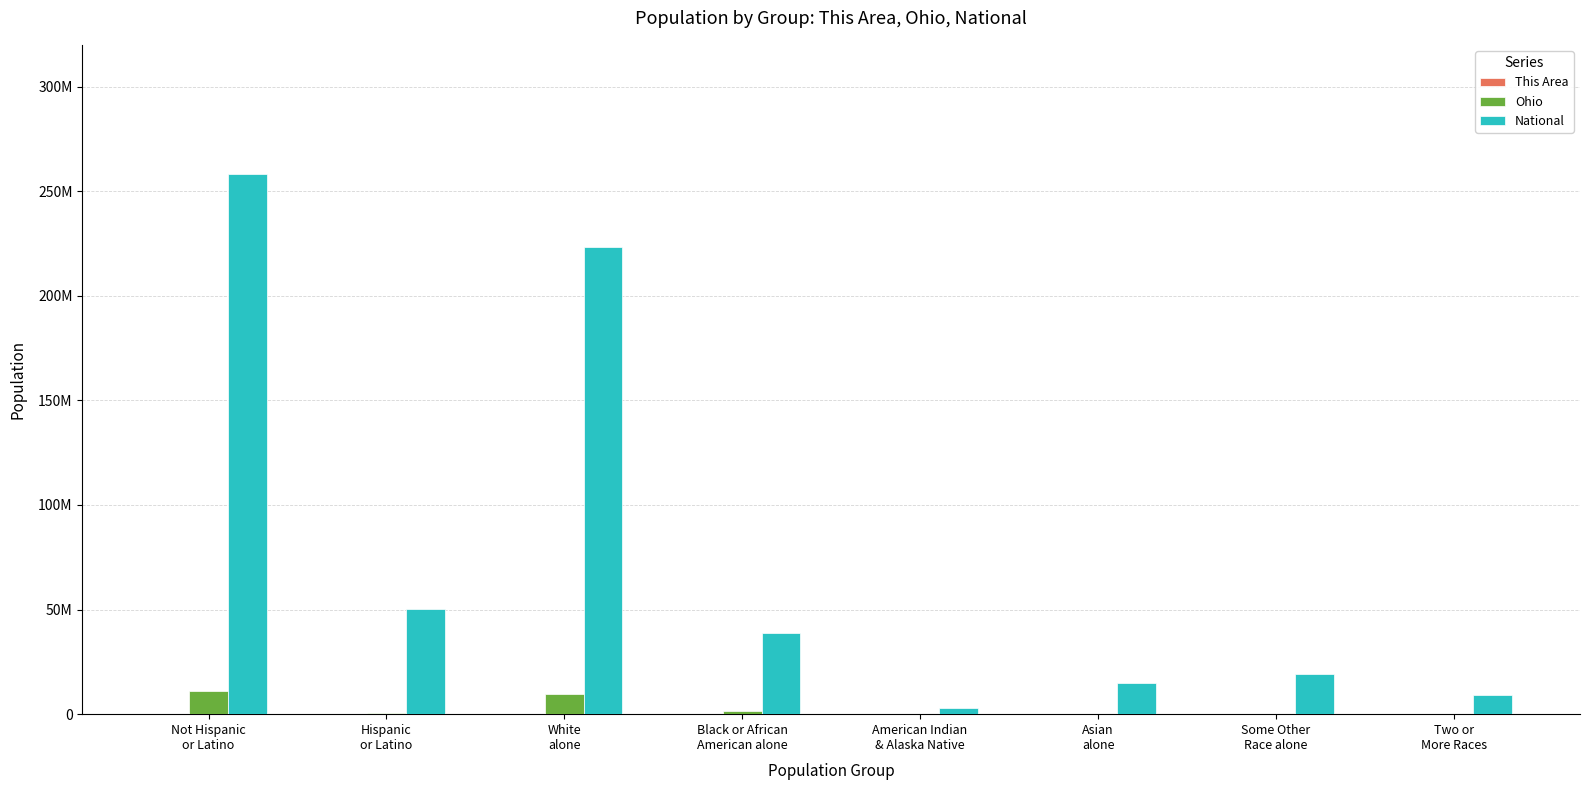

Which series changed the most between Not Hispanic
or Latino and Asian
alone?

National